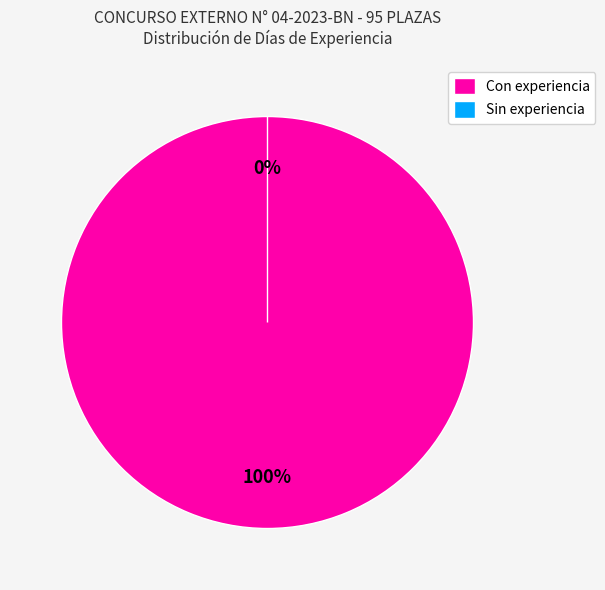

The 0 años 0 meses 0 días slice represents 0% of the pie. True or false?

True